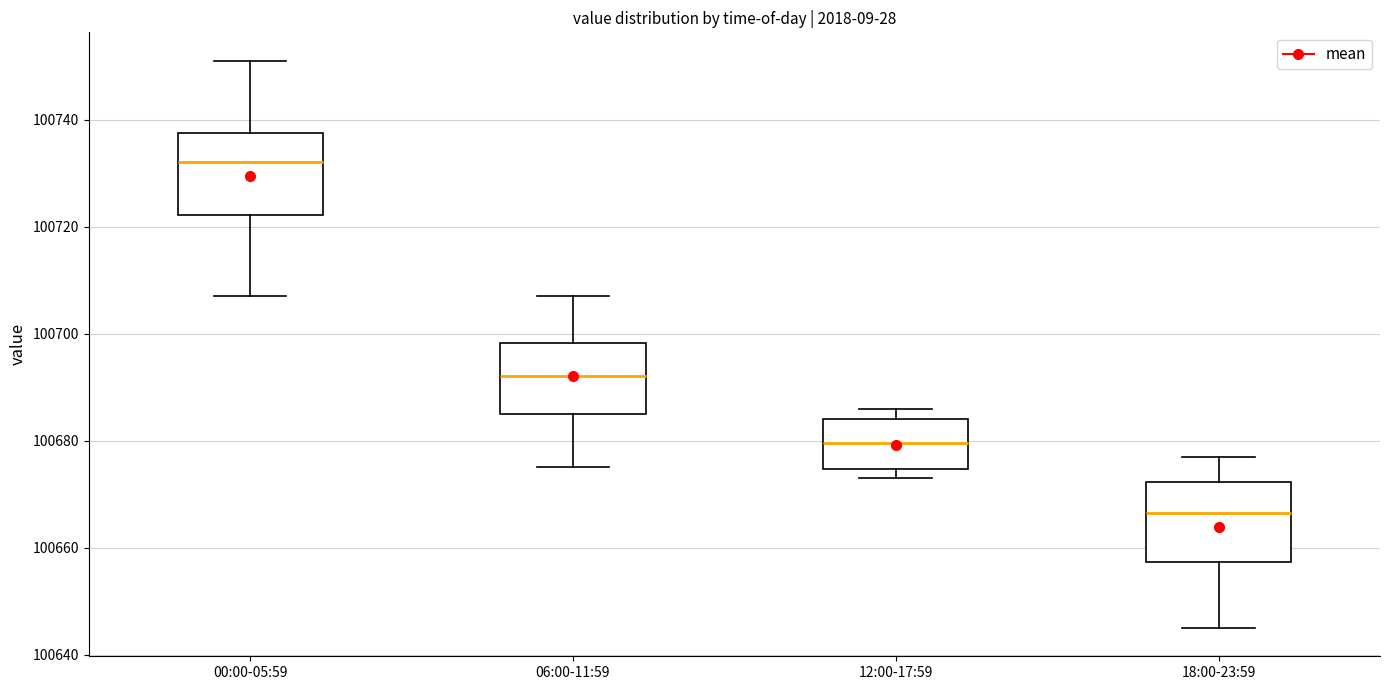

Reading left to right, transcribe this box plot: for each box, give where its median line is, the range the box spans, and where its two whiskers end, as read against the y-axis. The values are not printed on the chart, so give them approximately, as read against the axis.

00:00-05:59: median 100732, box 100722 to 100738, whiskers 100708 to 100752
06:00-11:59: median 100692, box 100686 to 100698, whiskers 100676 to 100708
12:00-17:59: median 100680, box 100674 to 100684, whiskers 100674 (just below the box's lower edge) to 100686
18:00-23:59: median 100666, box 100658 to 100672, whiskers 100646 to 100678